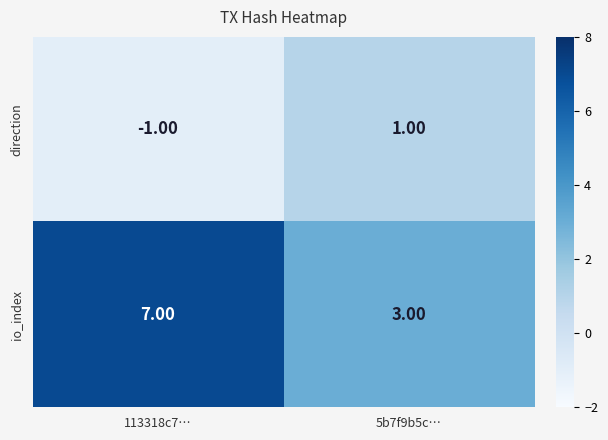

Between 113318c7… and 5b7f9b5c…, which series saw the biggest shift?

io_index